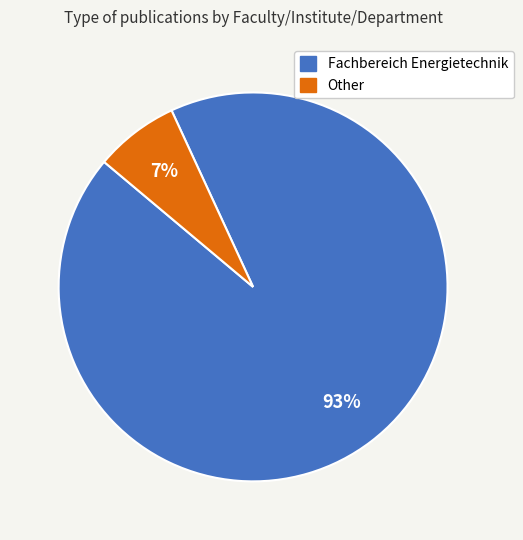

Do Other and Fachbereich Energietechnik together represent more than half of the pie?

Yes